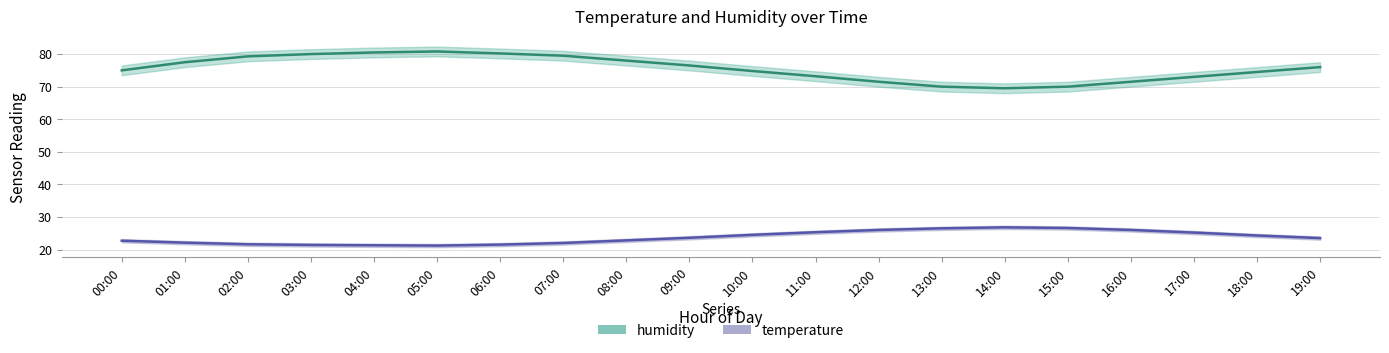

Which category has the lowest value in the humidity series?

14:00